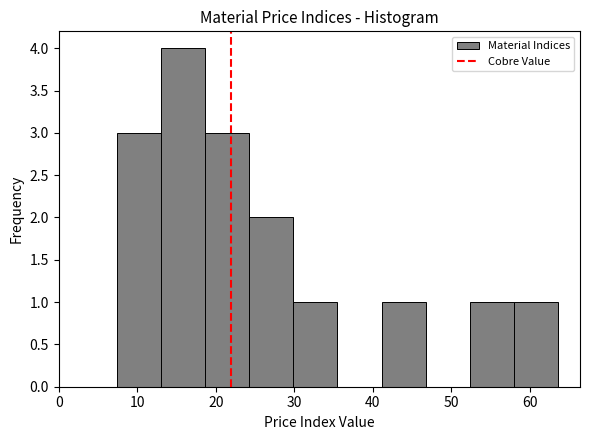

Reading left to right, transcribe this chart: for each bar, give the range it covers on the x-axis and its height. Neither the bar edges nor the heights are printed on the chart, so give them approximately, as read against the axes.

7 to 13: 3
13 to 19: 4
19 to 24: 3
24 to 30: 2
30 to 36: 1
36 to 41: 0
41 to 47: 1
47 to 52: 0
52 to 58: 1
58 to 64: 1